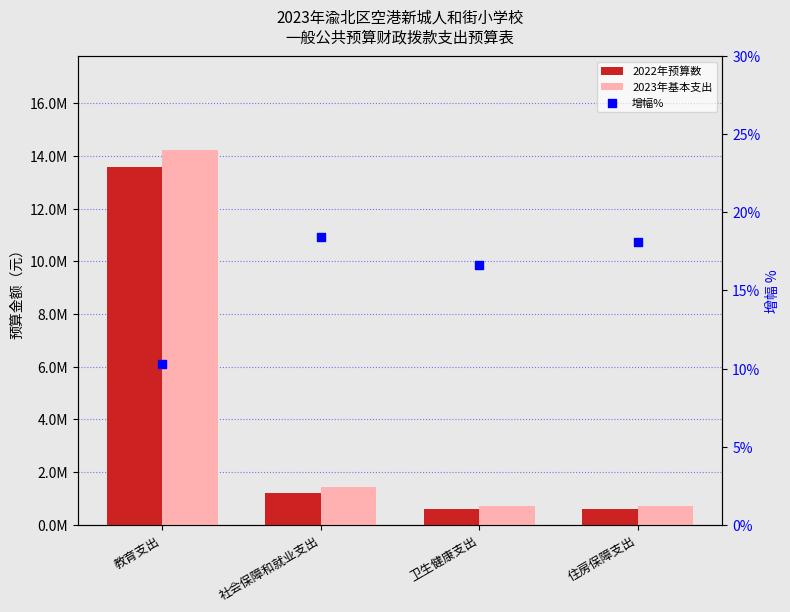

Is the value of 2022年预算数 at 住房保障支出 greater than the value of 2023年基本支出 at 卫生健康支出?

No